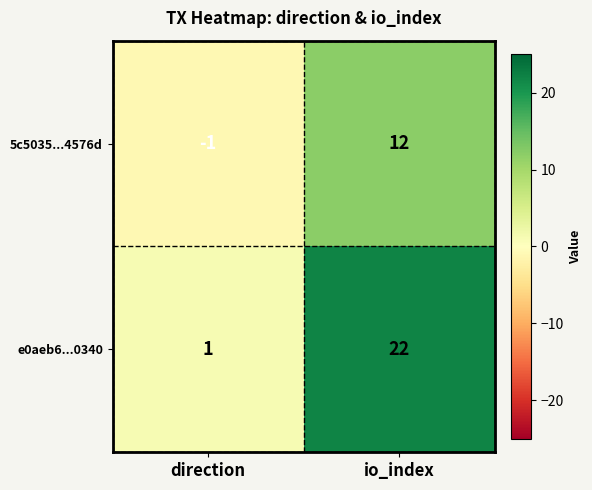

Which category has the lowest value in the 5c5035...4576d series?

direction